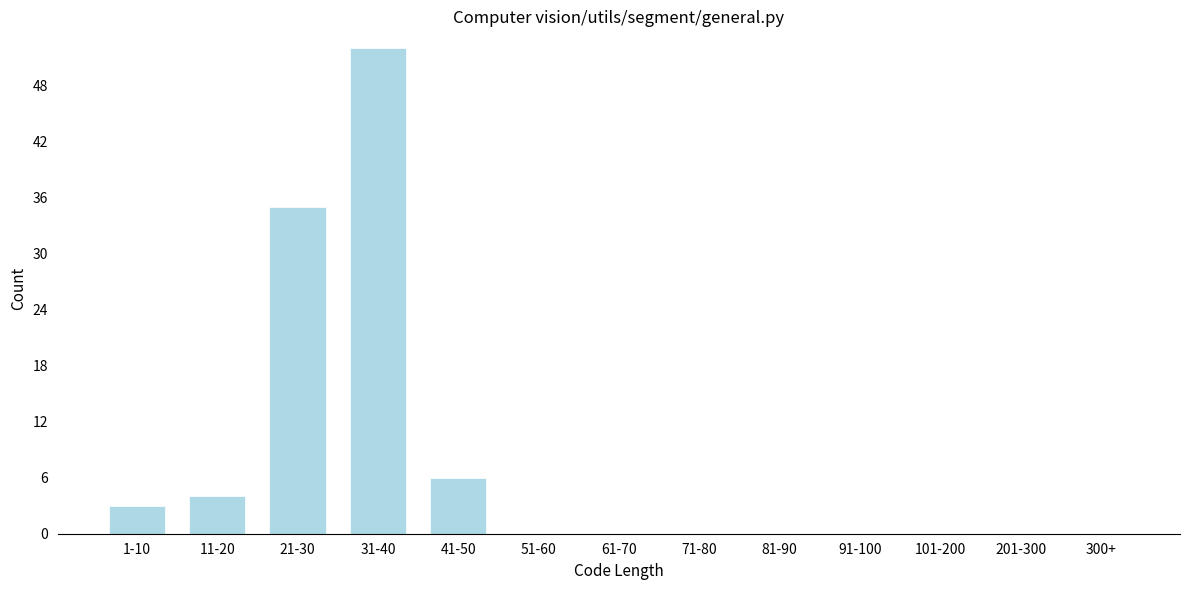

Reading left to right, transcribe all the data shown in this chart.

1-10=3	11-20=4	21-30=35	31-40=52	41-50=6	51-60=0	61-70=0	71-80=0	81-90=0	91-100=0	101-200=0	201-300=0	300+=0